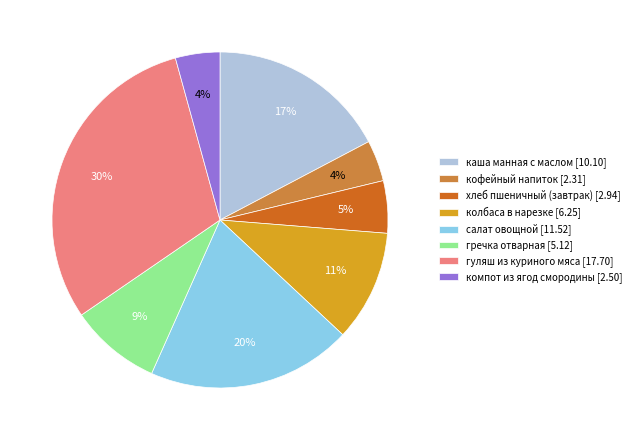

Between гуляш из куриного мяса [17.70] and хлеб пшеничный (завтрак) [2.94], which is larger?

гуляш из куриного мяса [17.70]